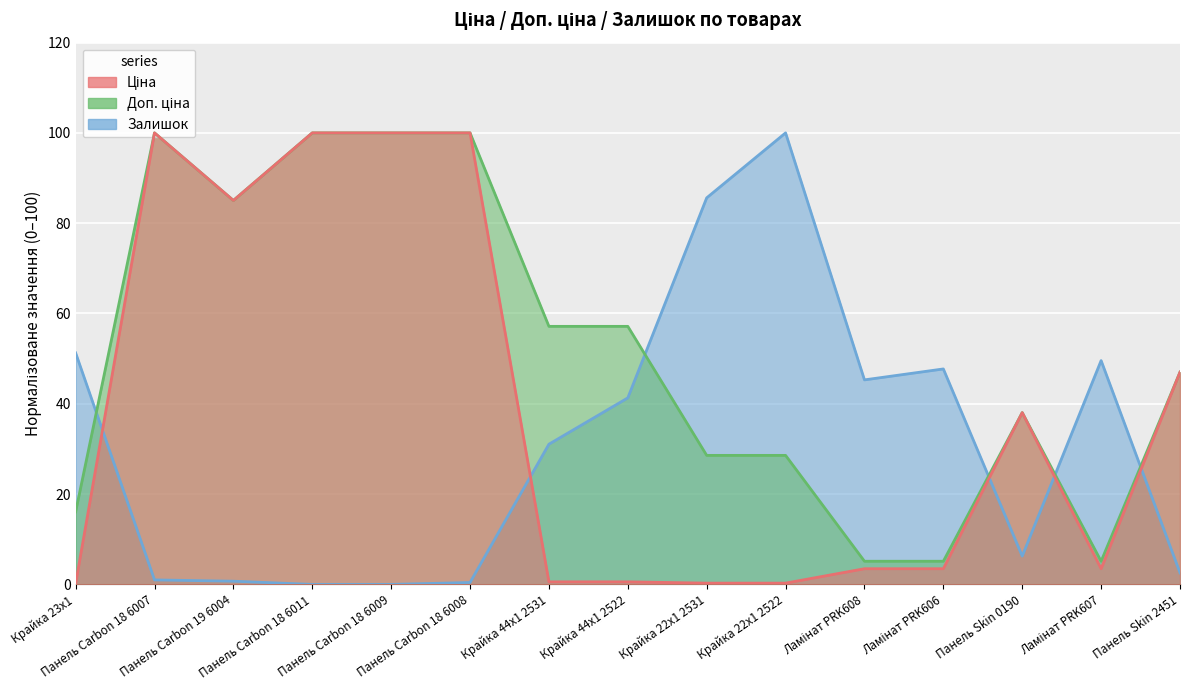

What value does the Ціна series have at Панель Carbon 18 6011?

100.0